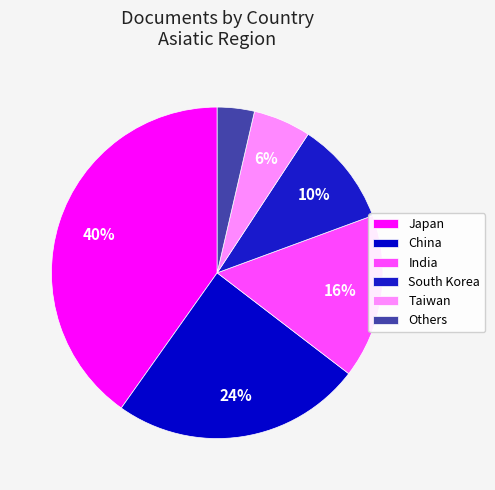

What percentage is NOT represented by South Korea?

89.9%